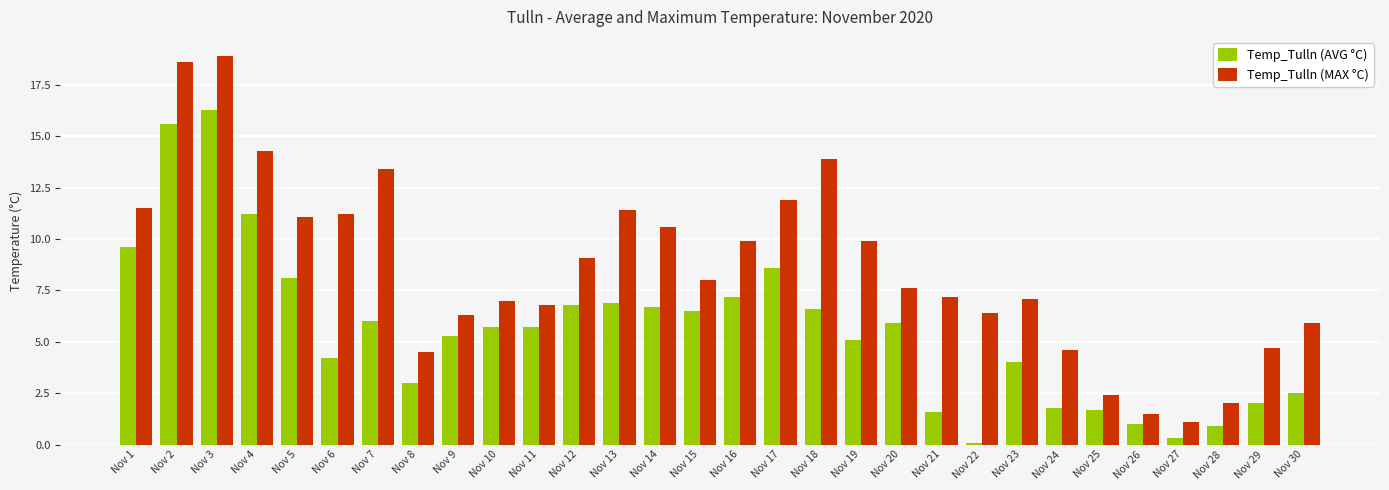

What is the difference between the highest and lowest values at Nov 7?

7.4